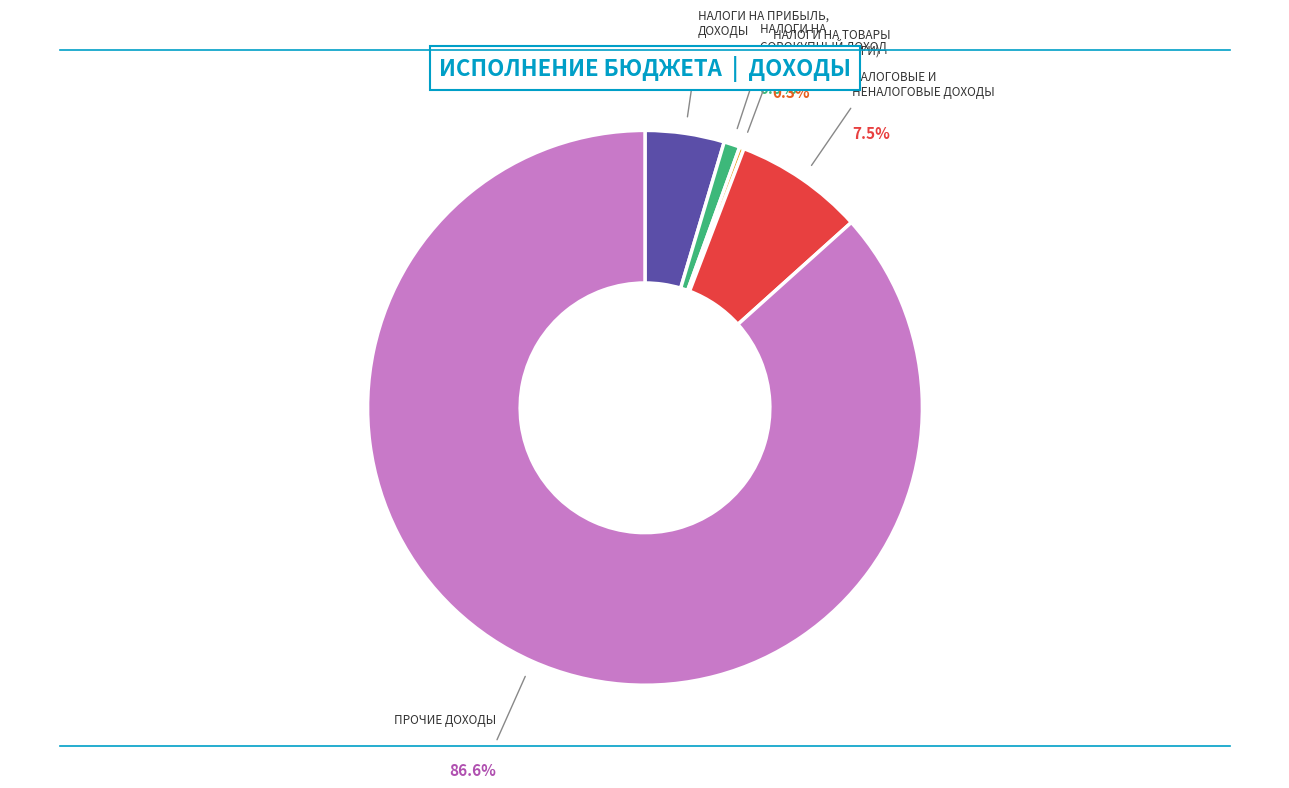

What is the change in value from НАЛОГИ НА СОВОКУПНЫЙ ДОХОД to ПРОЧИЕ ДОХОДЫ?

+896712647.8